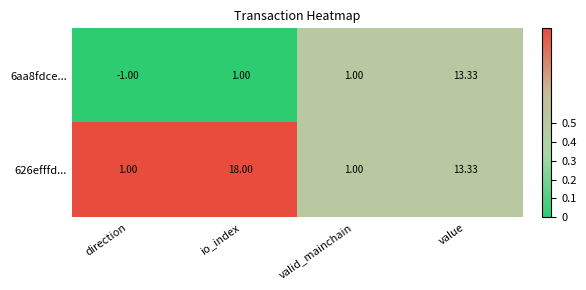

At which label does 626efffd... first exceed 13?

io_index